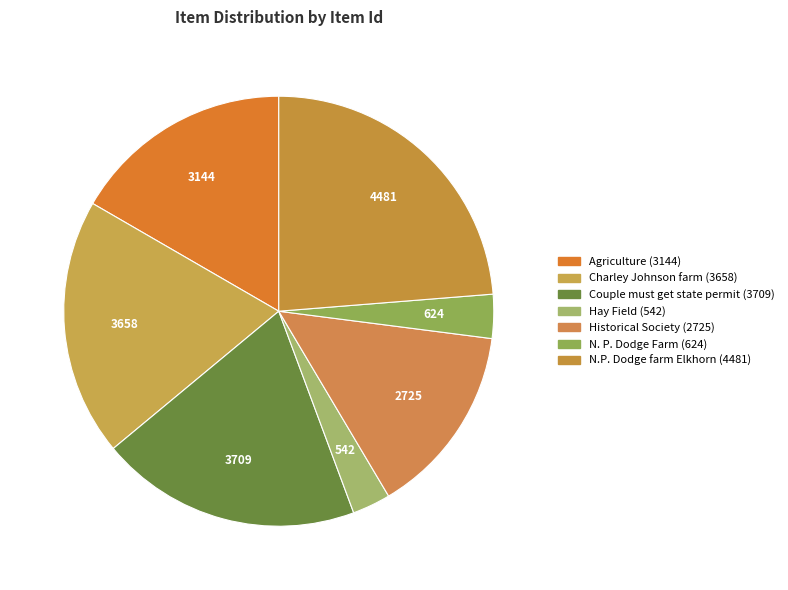

True or false: N.P. Dodge farm Elkhorn (4481) accounts for 37% of the total.

False